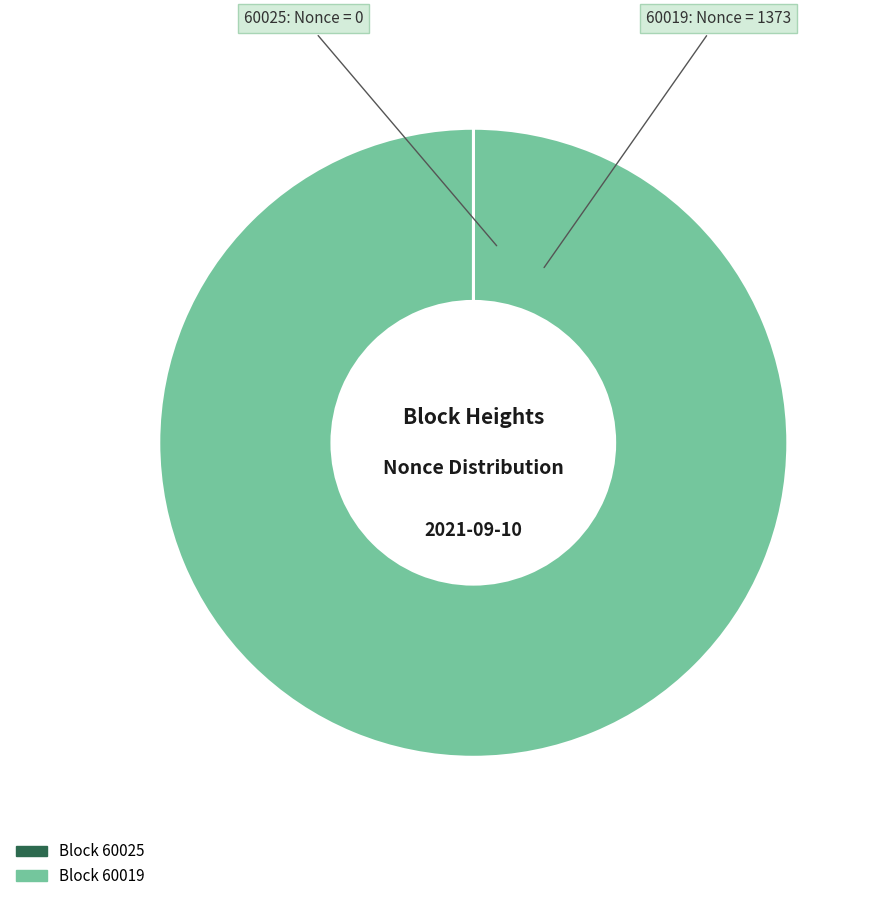

Does any single category account for the majority?

Yes